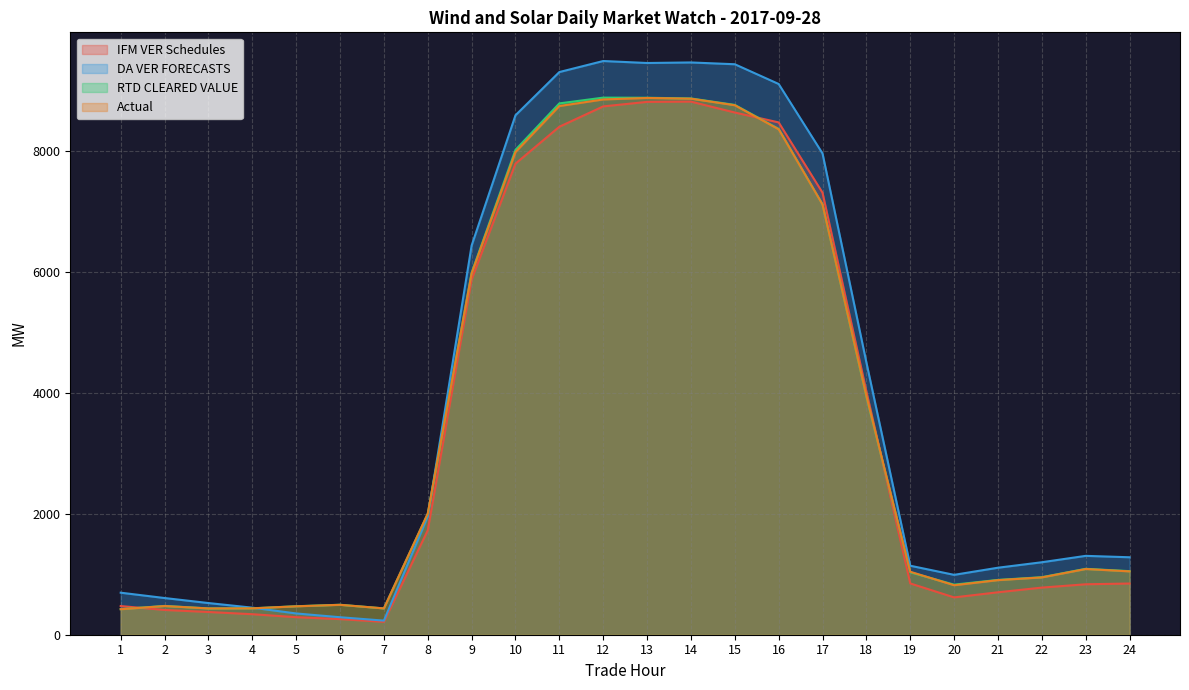

At which label does IFM VER Schedules reach its peak?

14